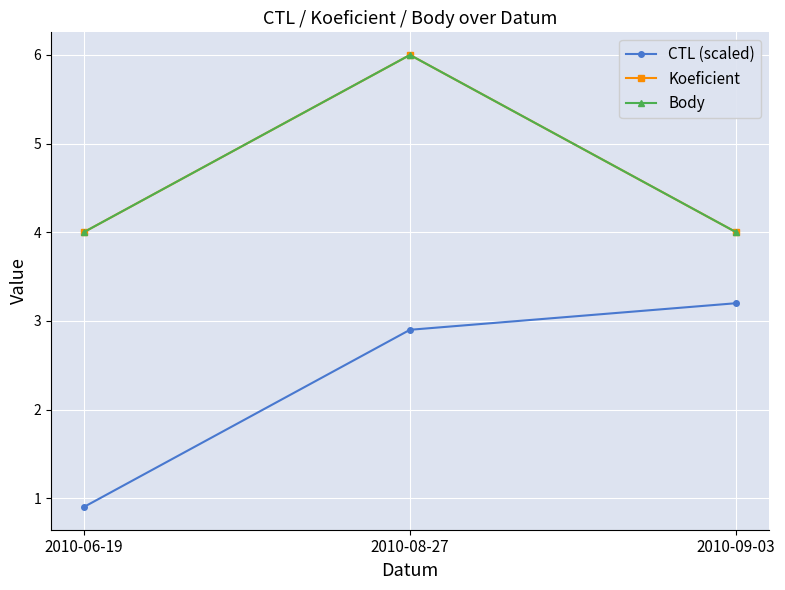

Is the value of CTL (scaled) at 2010-09-03 greater than the value of Koeficient at 2010-08-27?

No